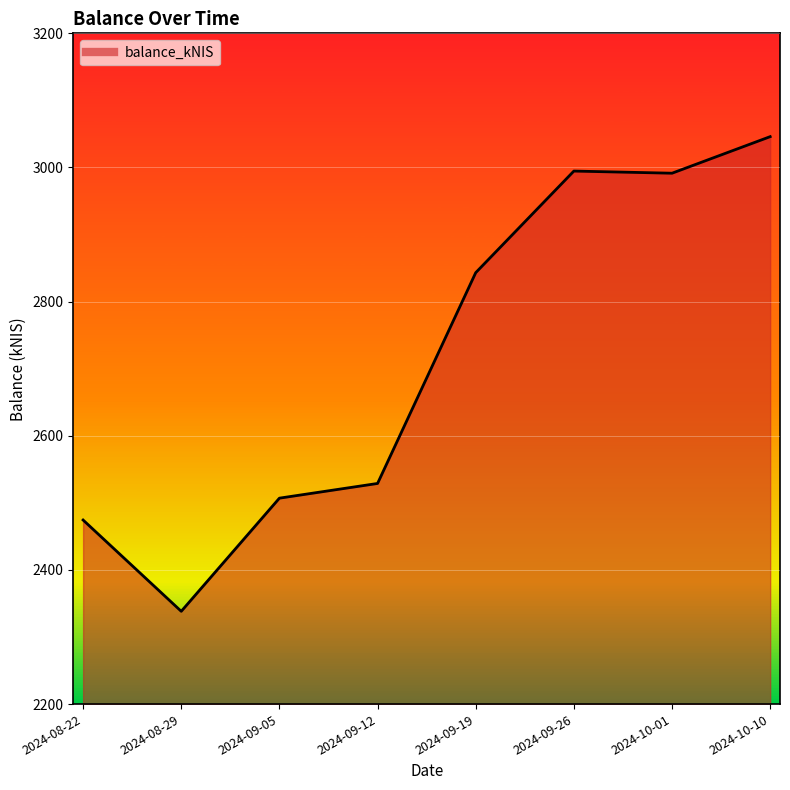

Where does the data first go above 2843?

2024-09-19